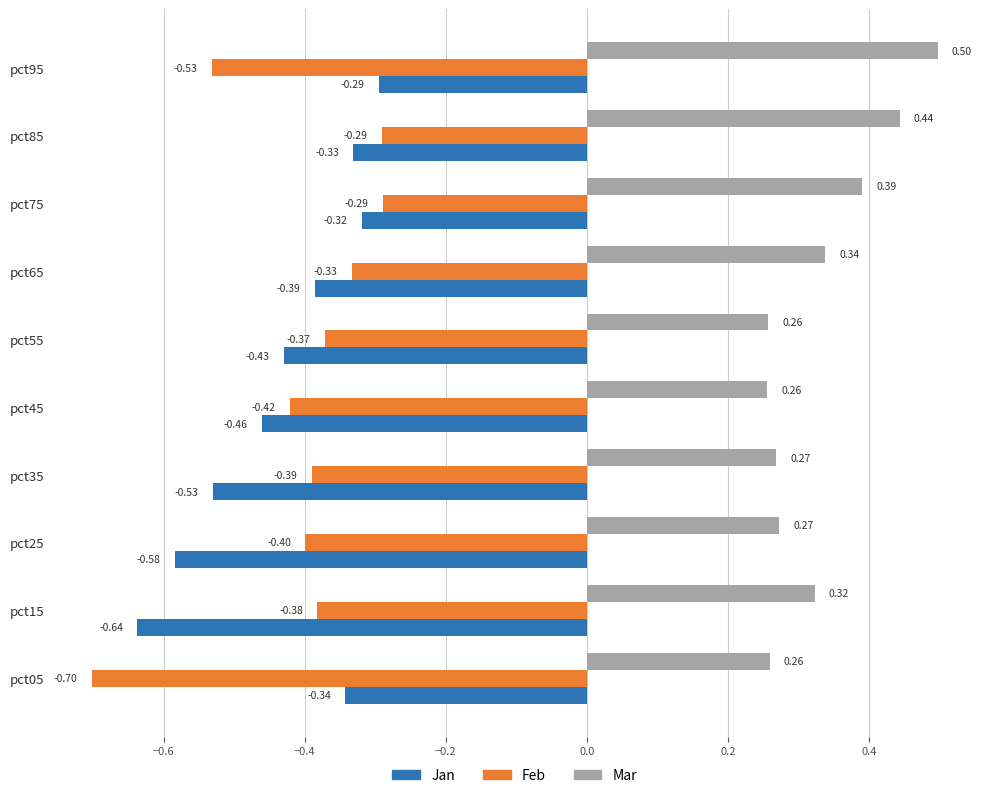

List the labels in order of Jan value, smallest first.

pct15, pct25, pct35, pct45, pct55, pct65, pct05, pct85, pct75, pct95